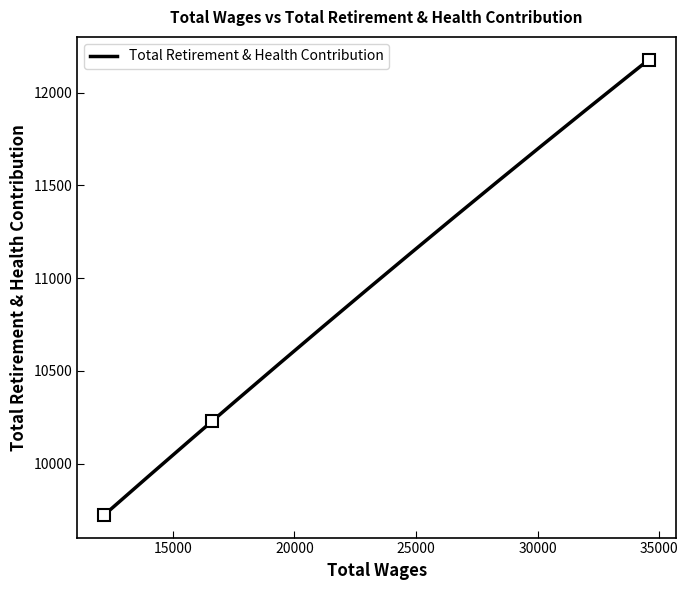

Read the value at 12188.0, to the nearest 50.

9700